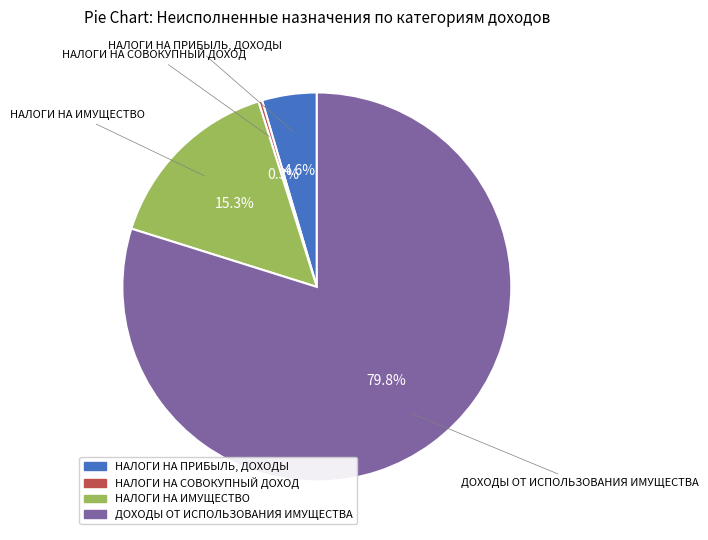

What percentage do ДОХОДЫ ОТ ИСПОЛЬЗОВАНИЯ ИМУЩЕСТВА and НАЛОГИ НА ПРИБЫЛЬ, ДОХОДЫ together represent?

84.4%